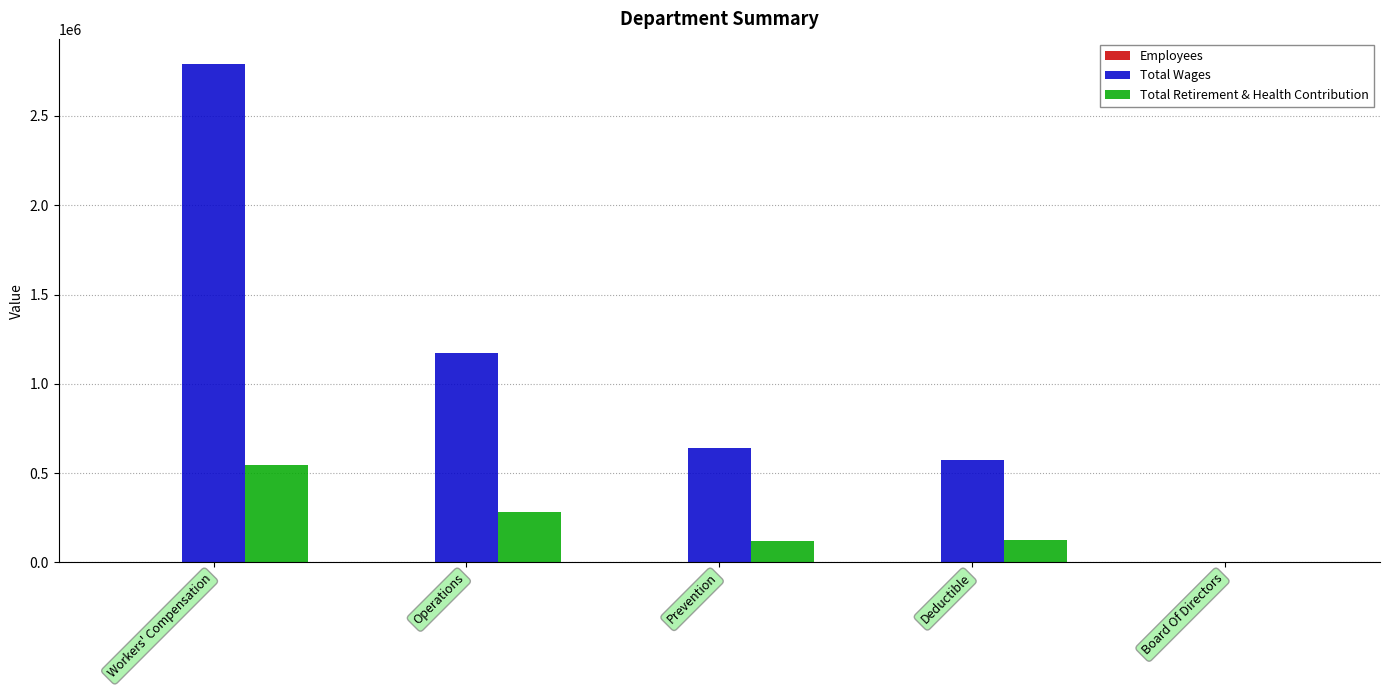

Which series changed the most between Workers' Compensation and Board Of Directors?

Total Wages